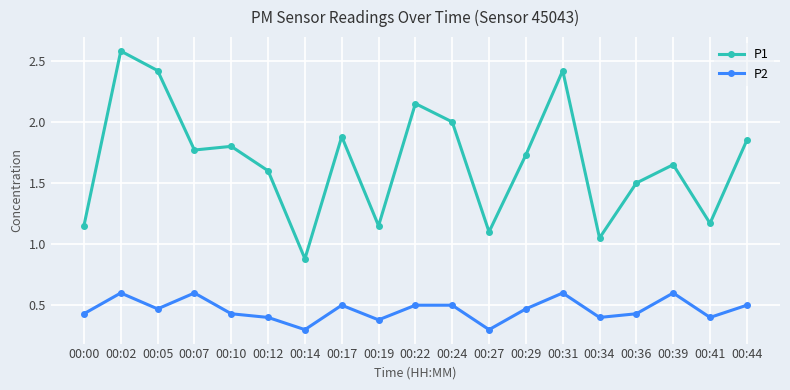

What is the sum of all P2 values?

8.8